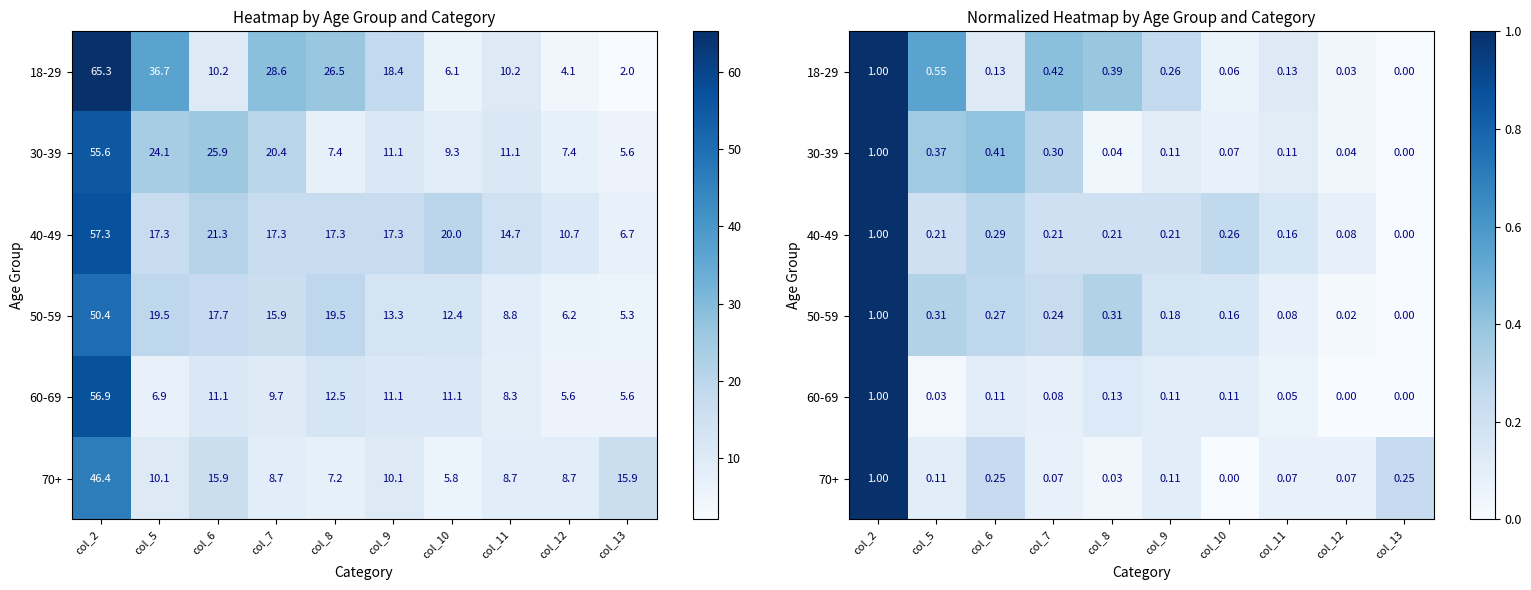

What is the average value of the 70+ series?

0.2